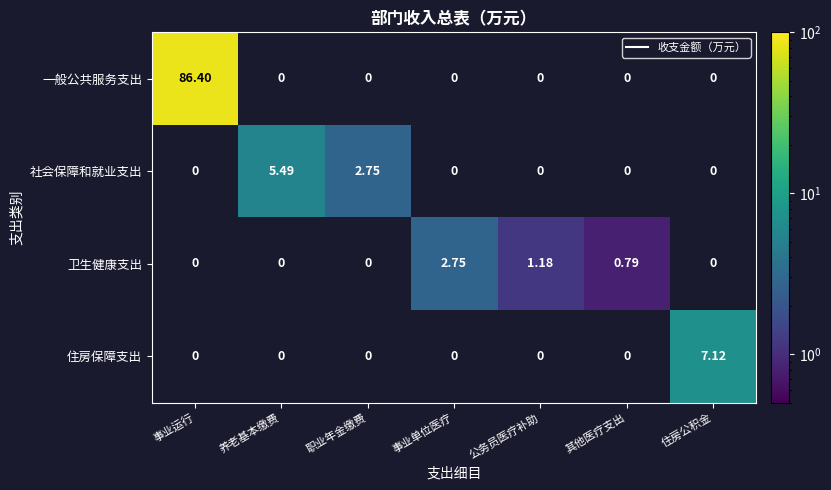

Which series has the widest spread of values?

一般公共服务支出